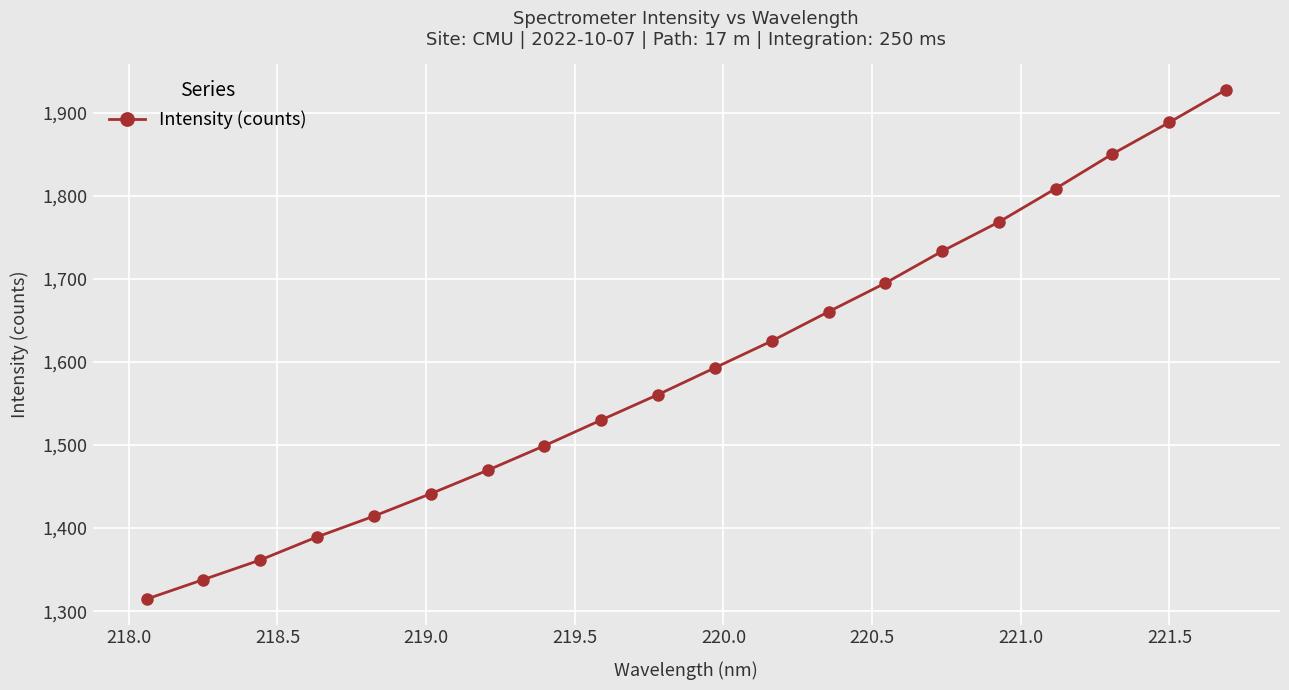

What is the smallest value displayed?

1314.5